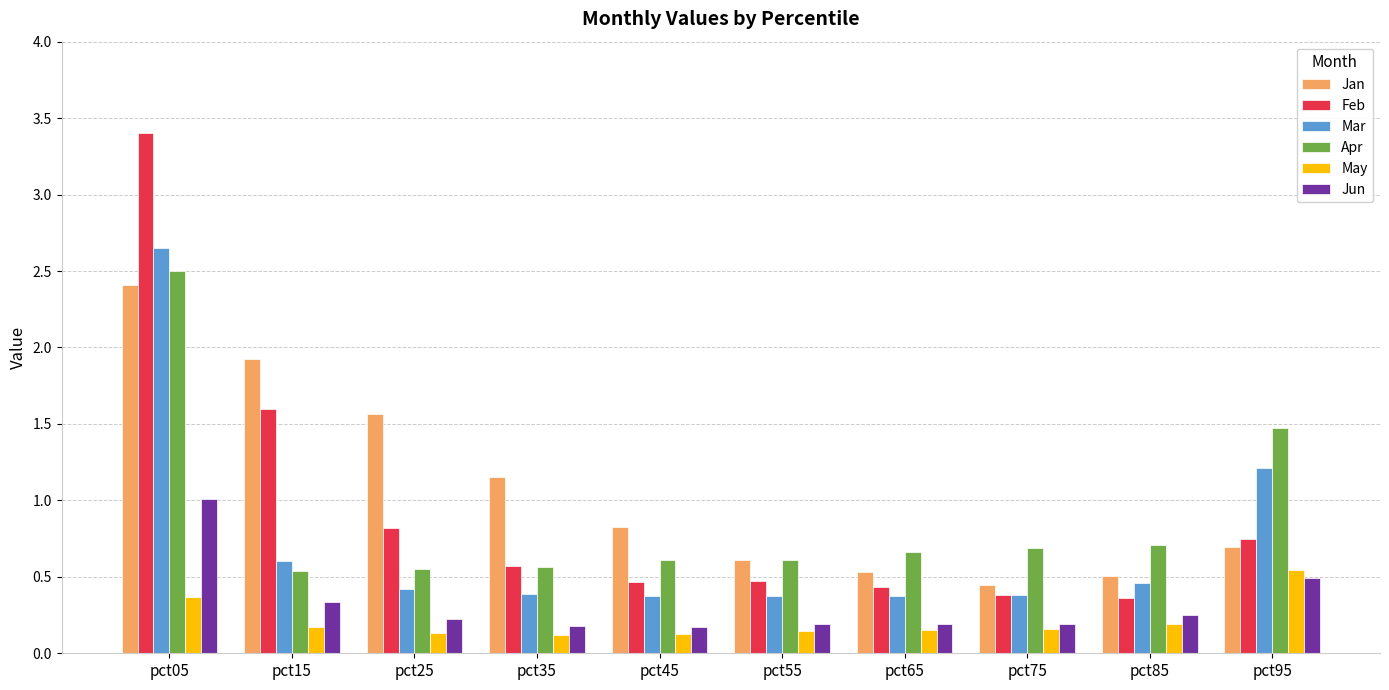

Is it true that Jun equals 0.2 at pct55?

True